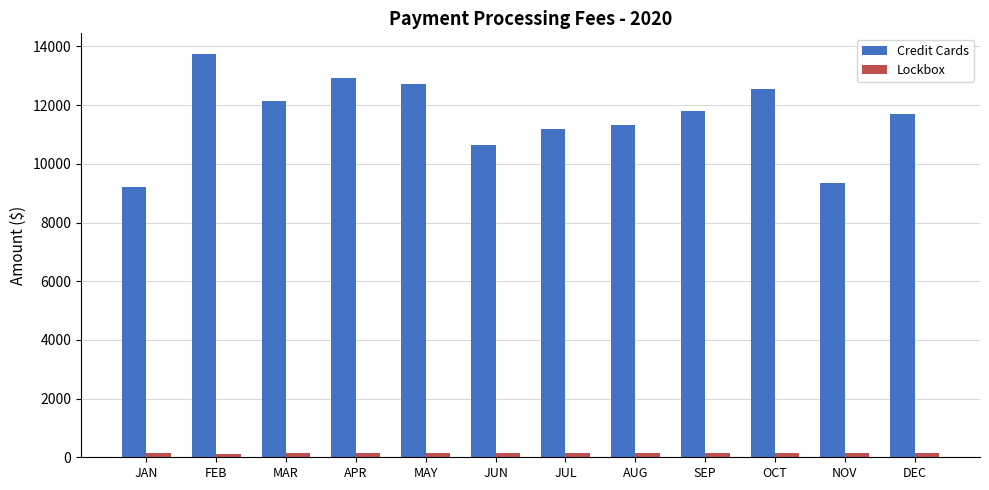

Which series has the largest range (max minus min)?

Credit Cards